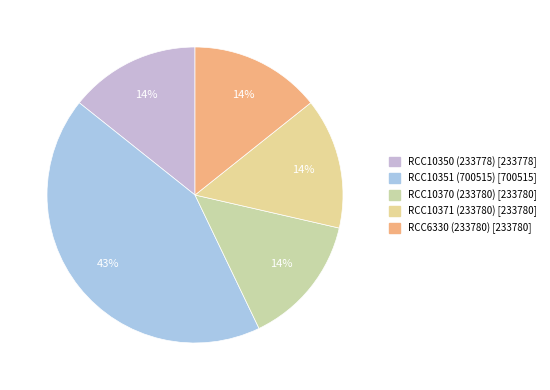

Between RCC10371 (233780) and RCC10350 (233778), which is larger?

RCC10371 (233780)